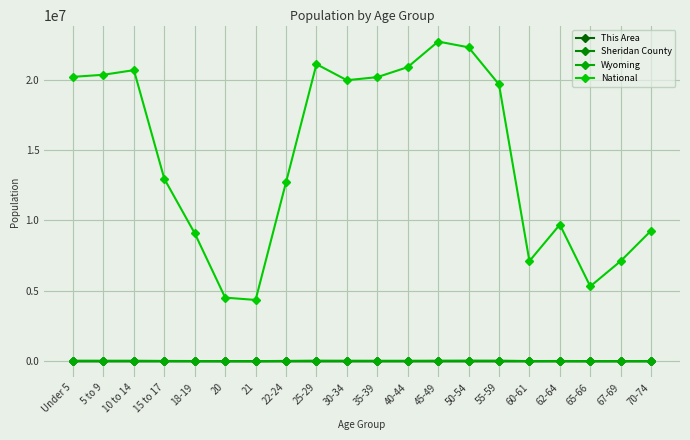

What is the value of the This Area point at the 19th from the left?

75